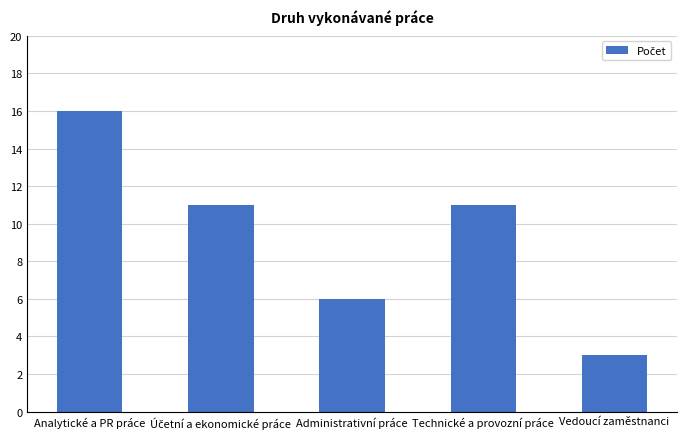

What is the value of the 4th bar from the left?

11